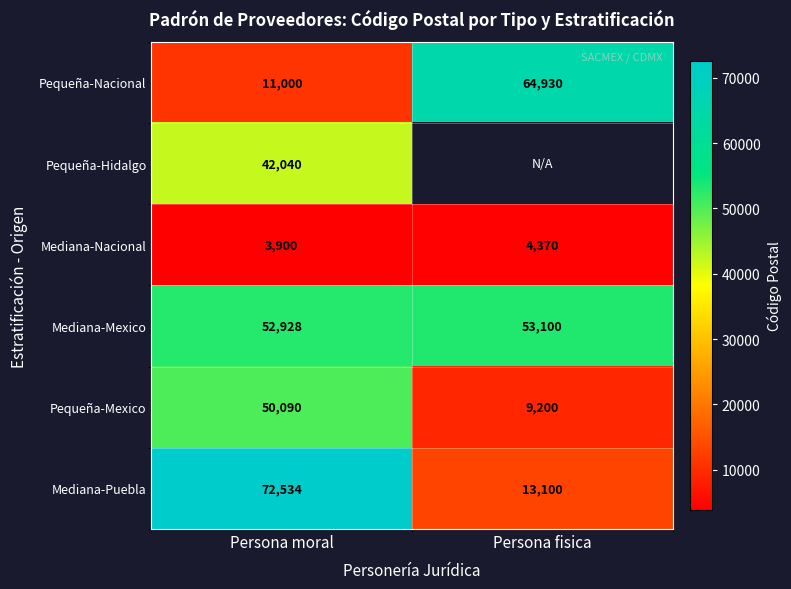

How many Mediana-Puebla values are between 13100 and 72534?

2